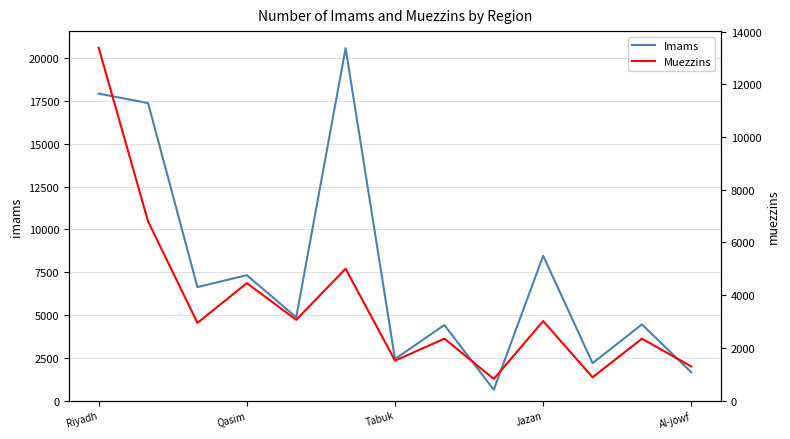

Which series has the largest total across all categories?

Imams